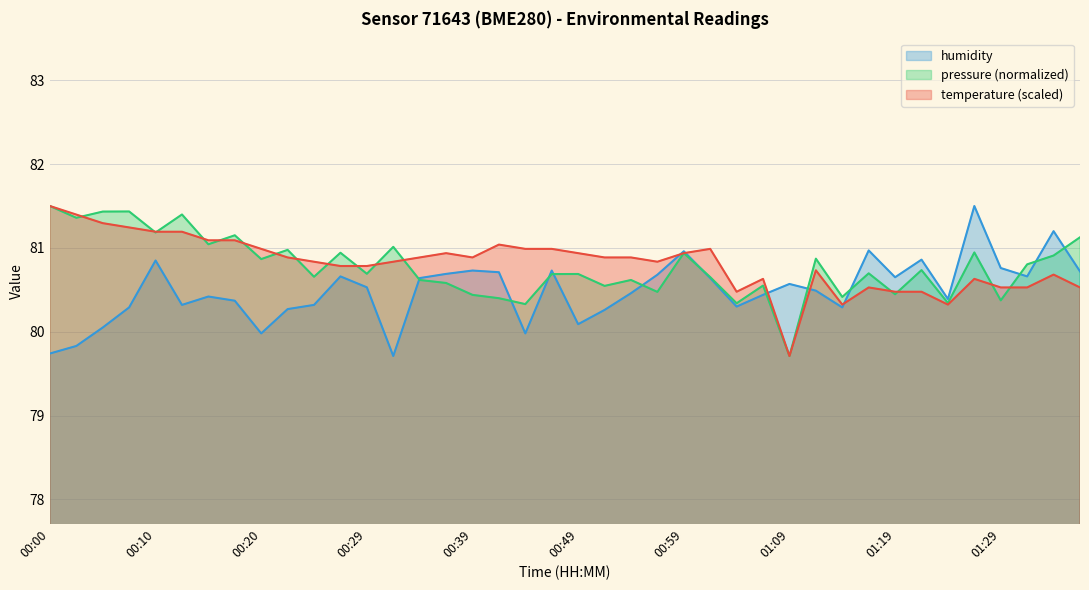

What is the spread (max minus min) of values at 00:15?

0.7